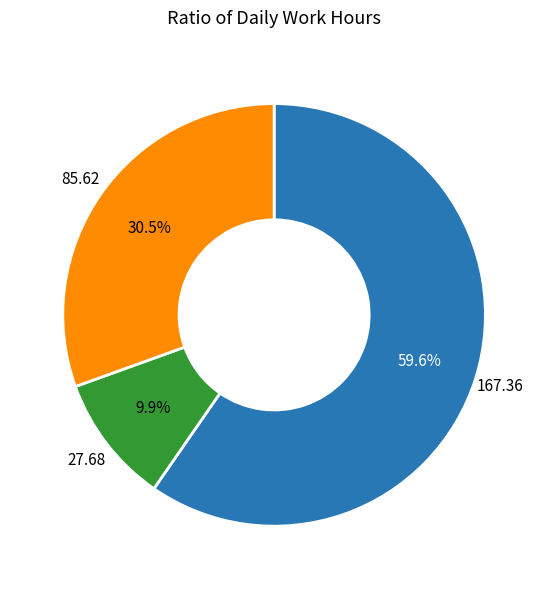

To the nearest percent, what is the difference between the largest and smallest slice percentages?

50%